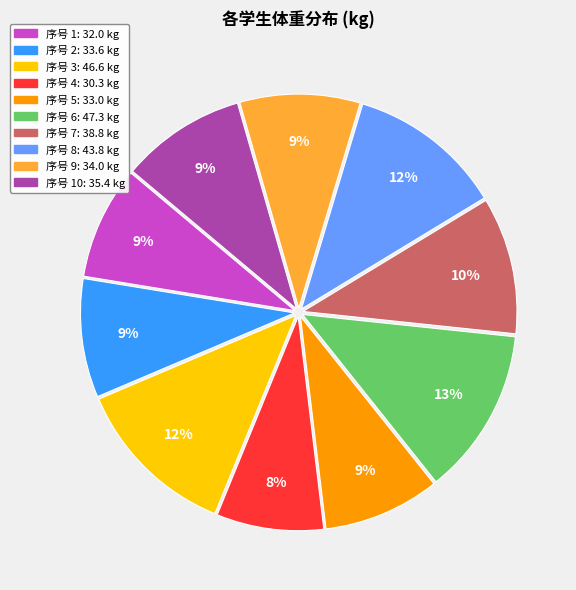

Does any single category account for the majority?

No